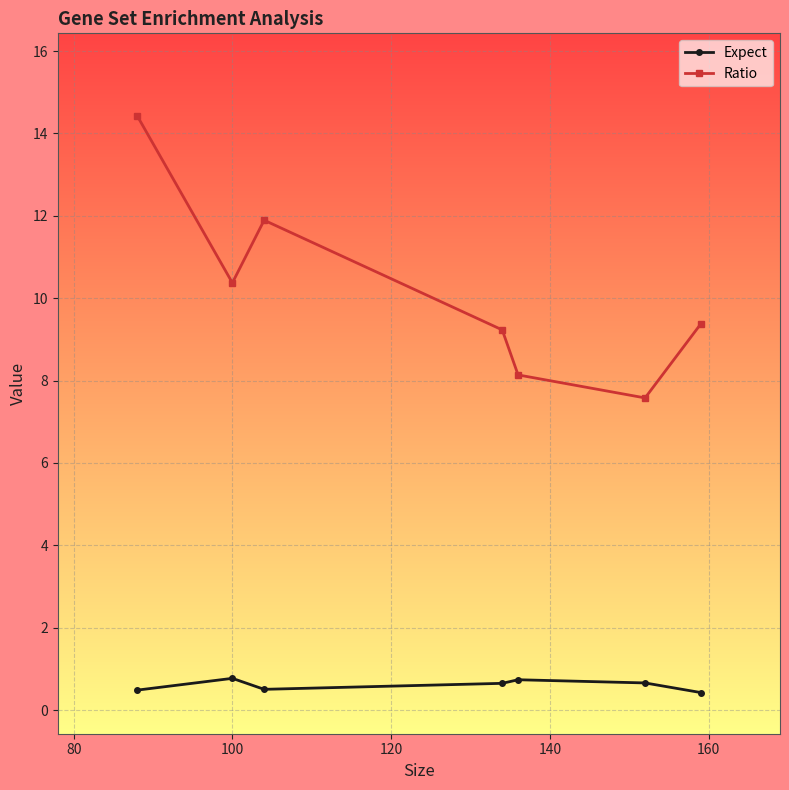

What is the sum of all Ratio values?

71.0